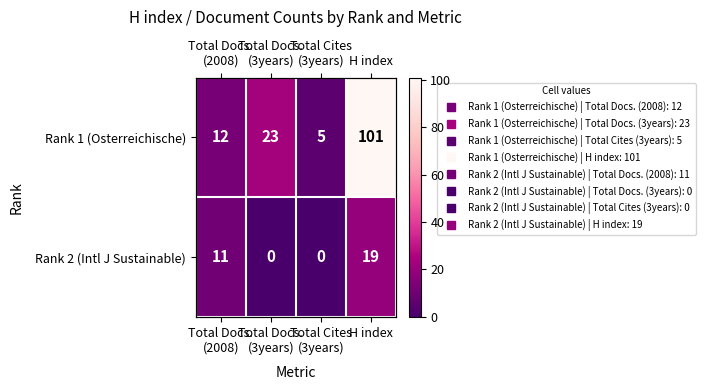

What is the spread (max minus min) of values at Total Docs.
(2008)?

1